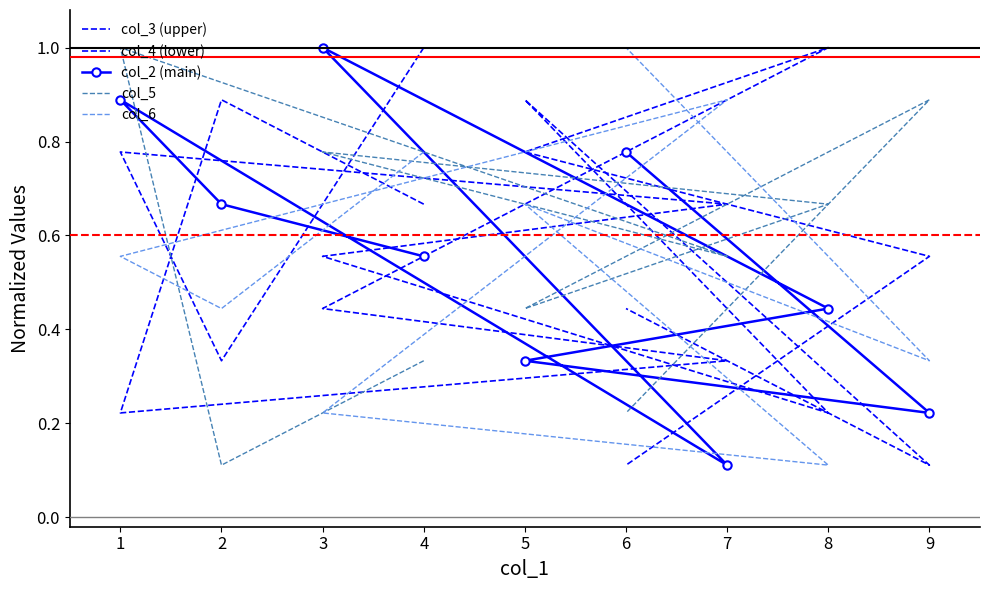

At how many categories does at least one series exceed 0?

9